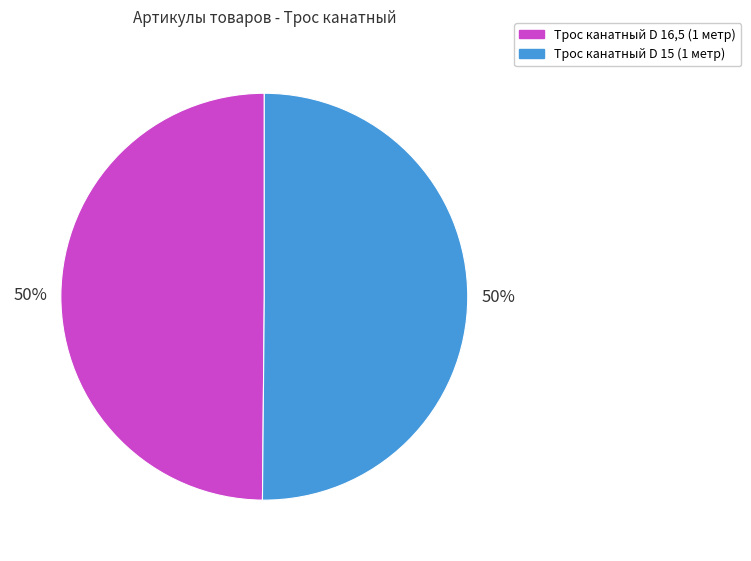

How many slices are in this pie chart?

2